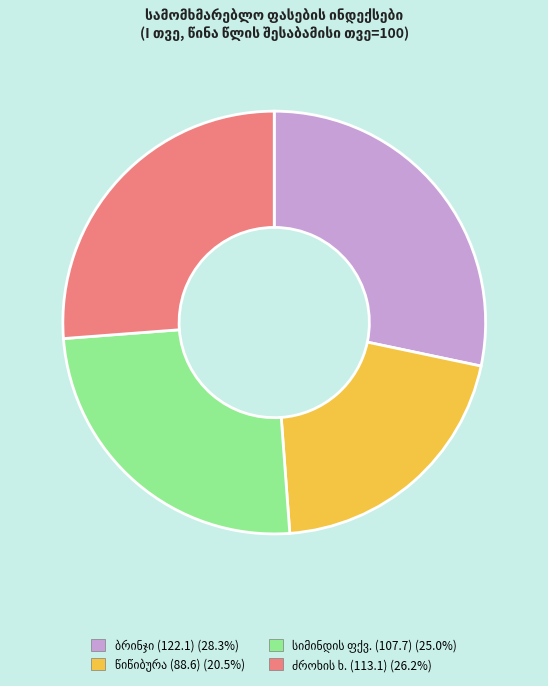

Is there any slice that represents more than half of the pie?

No